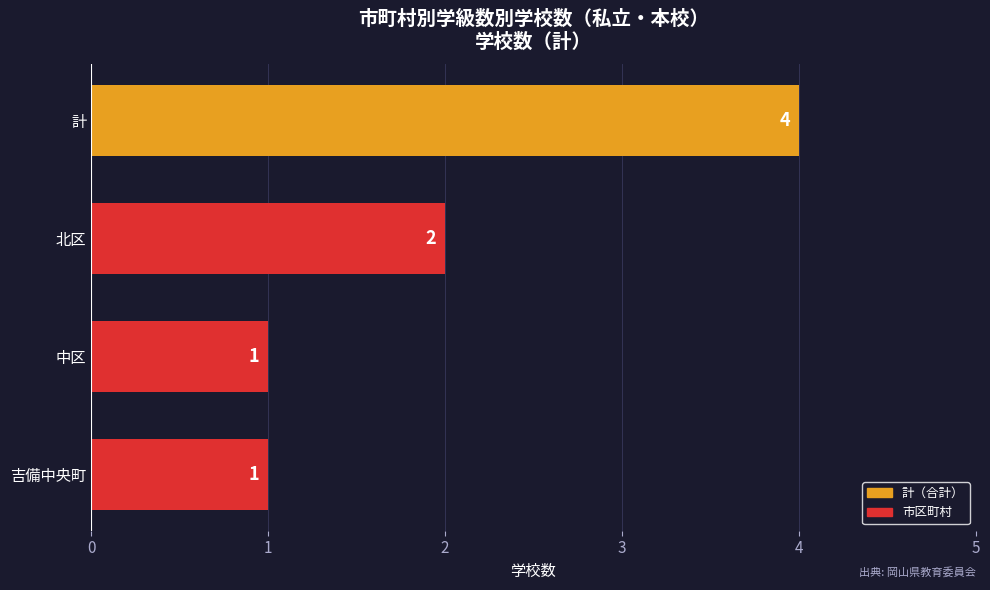

Which has a higher value, 北区 or 中区?

北区